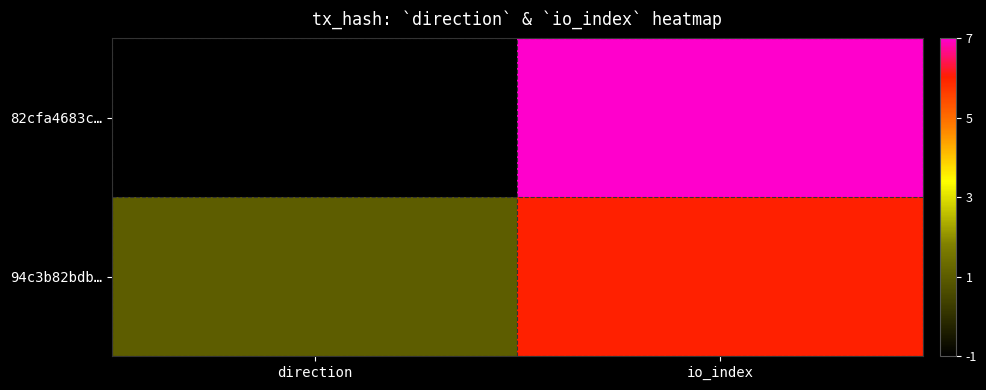

What is the total value across all series at direction?

2